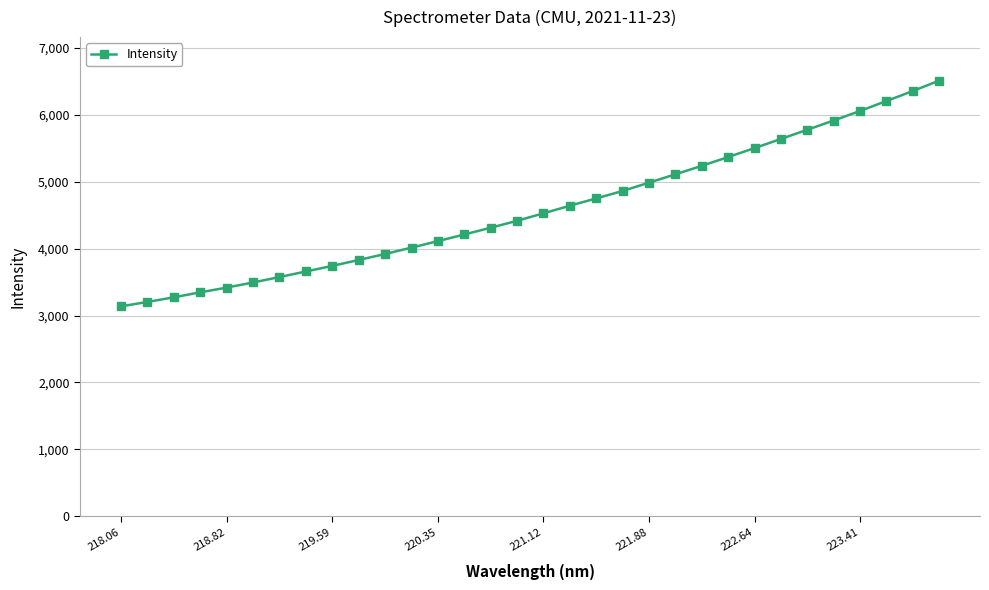

What is the greatest value displayed?

6507.6